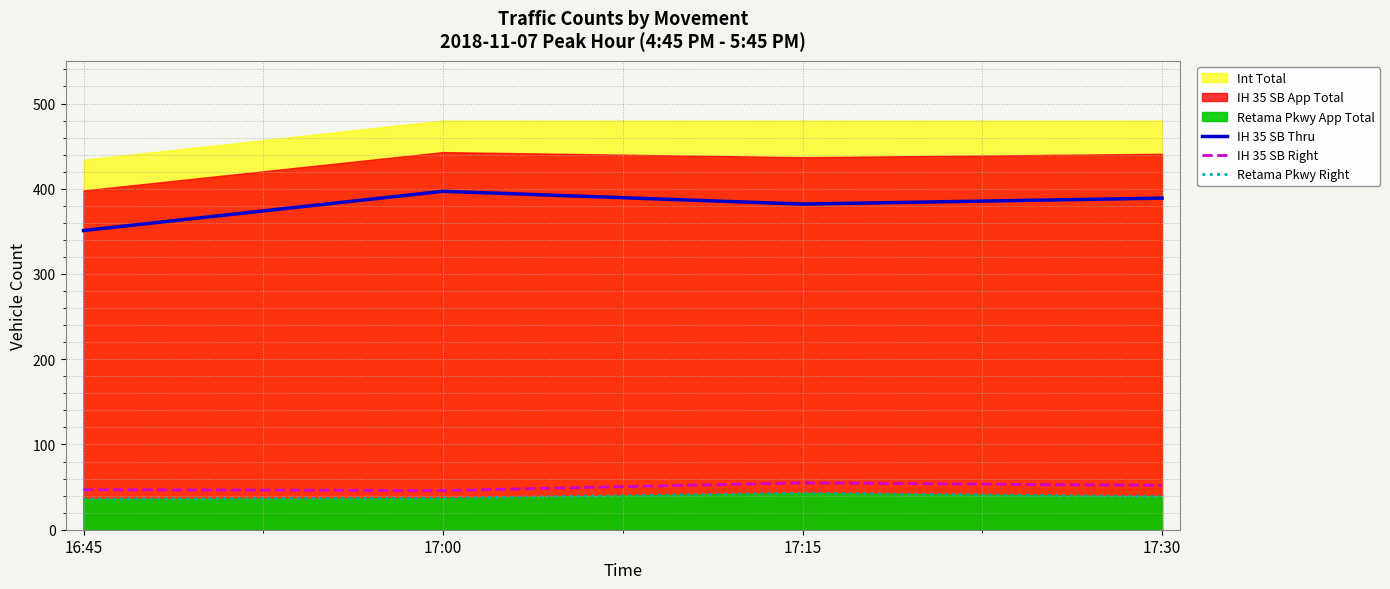

At which label does IH 35 SB Thru first exceed 389?

17:00